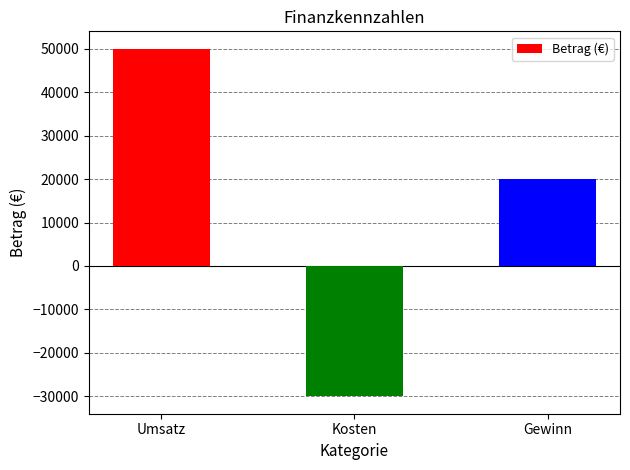

What is the label of the 2nd bar from the left?

Kosten